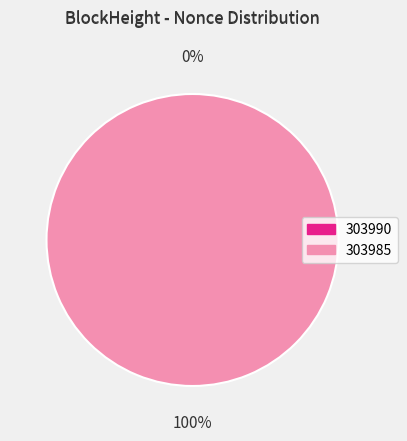

How many slices are in this pie chart?

2